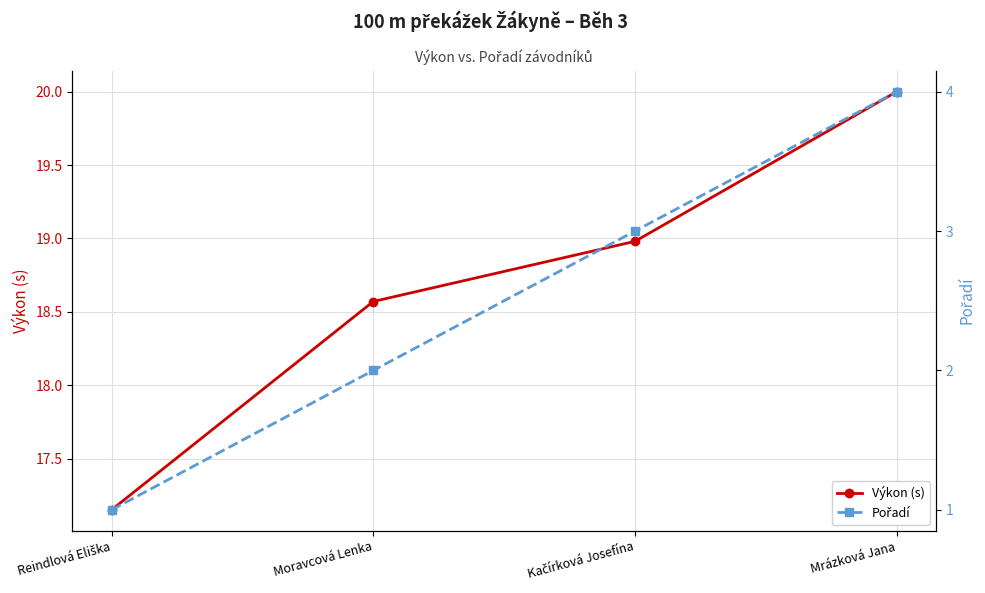

Which has a higher value, Kačírková Josefína or Mrázková Jana?

Mrázková Jana